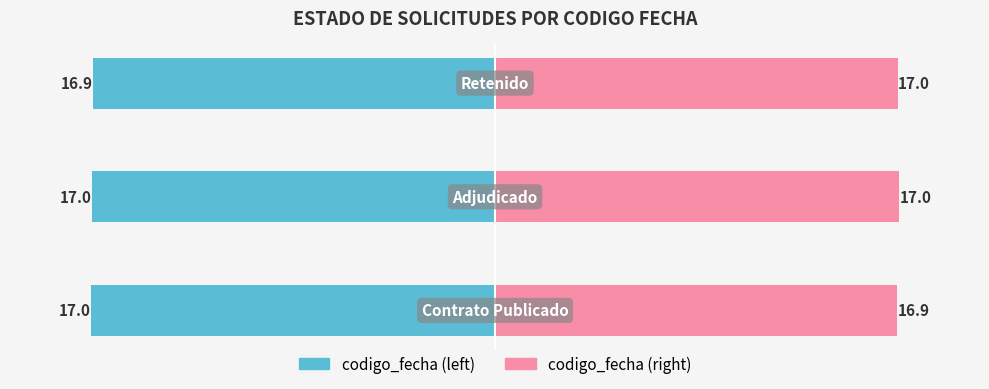

How many bars are there in total?

6